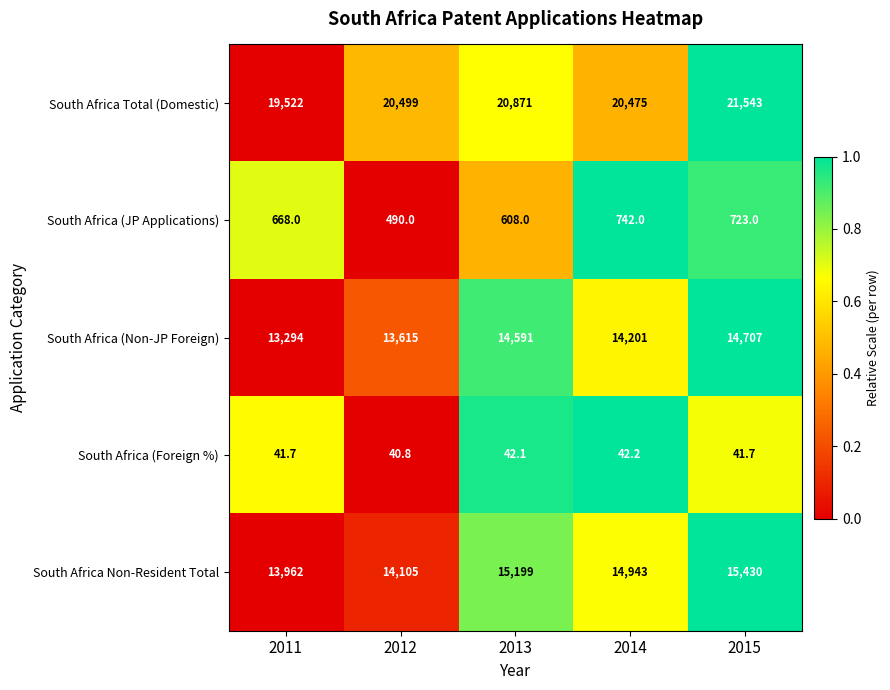

What is the difference between the highest and lowest values at 2015?

21501.3